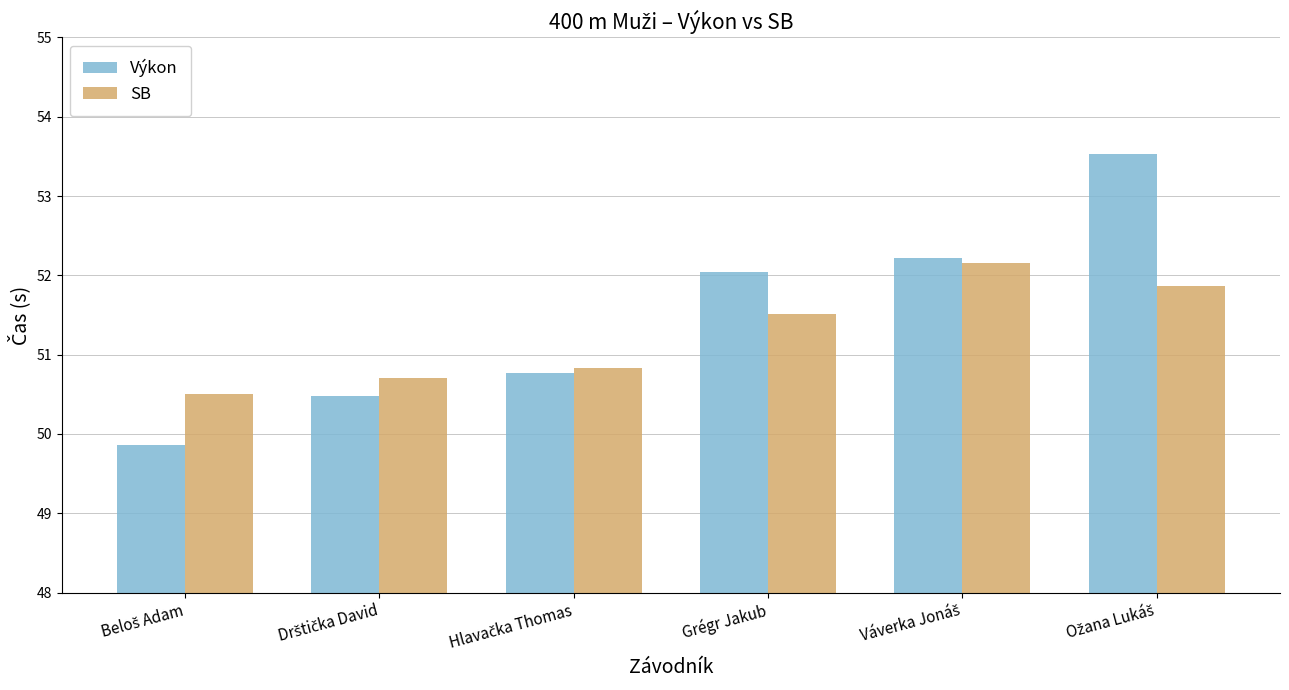

What is the difference between the maximum and minimum values in the Výkon series?

3.7